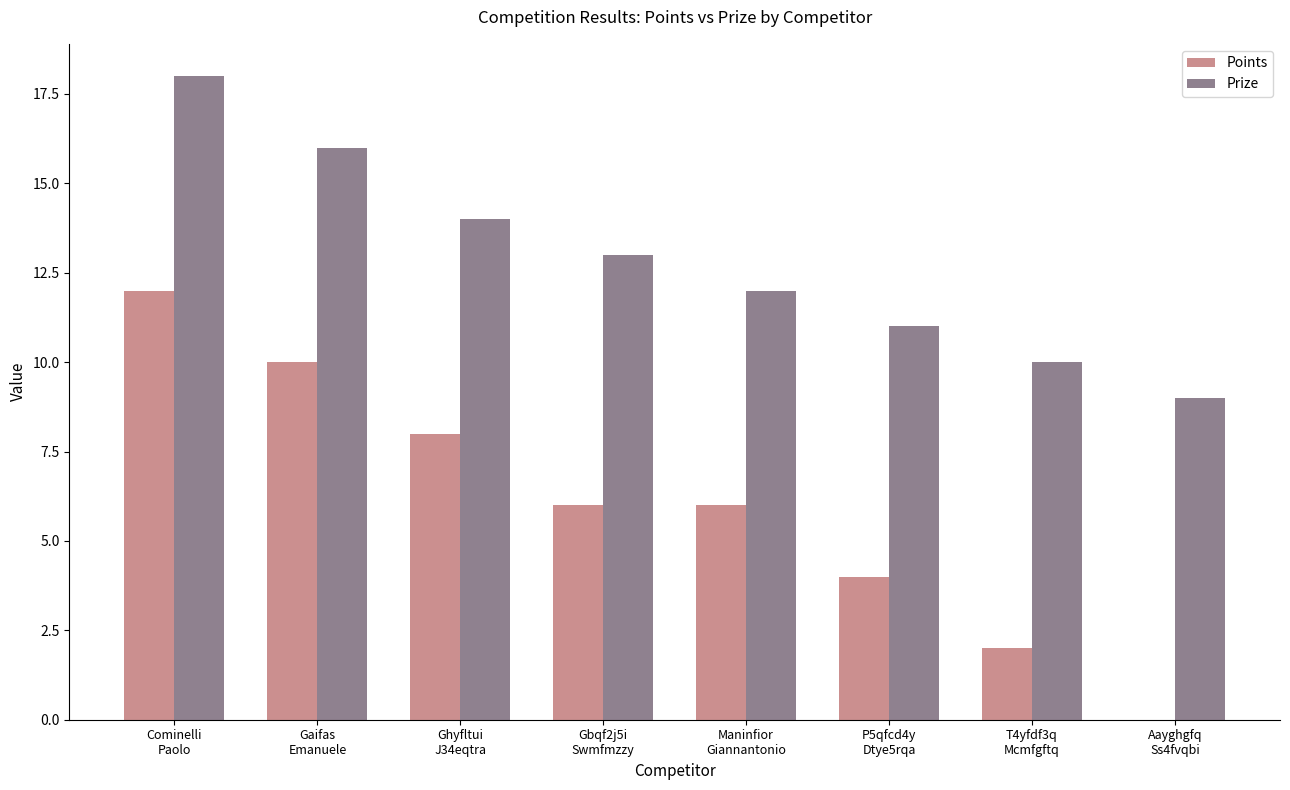

What is the greatest value displayed?

18